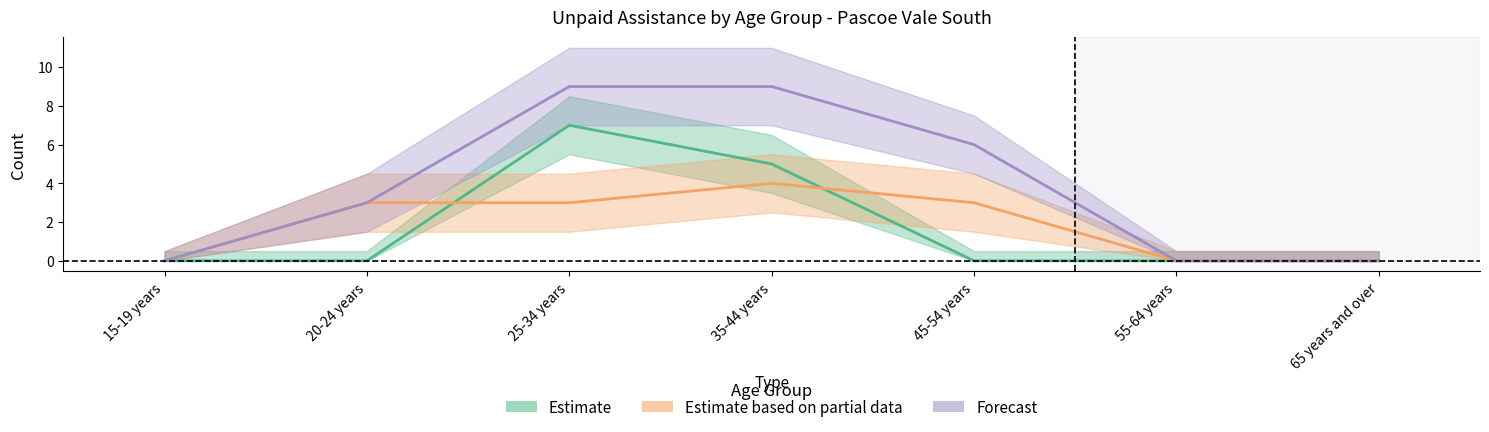

How many Forecast (Persons - No unpaid assistance) values are between 0 and 9?

7